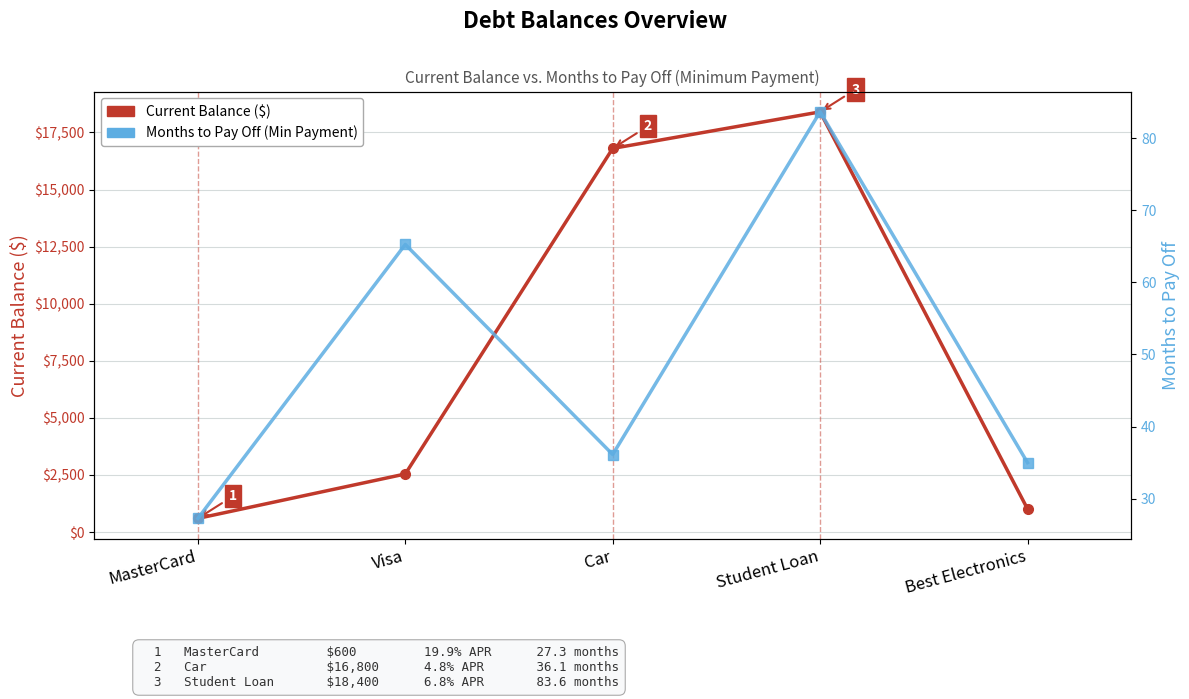

What are all the series names shown in the legend?

Current Balance ($), Months to Pay Off (Min Payment)